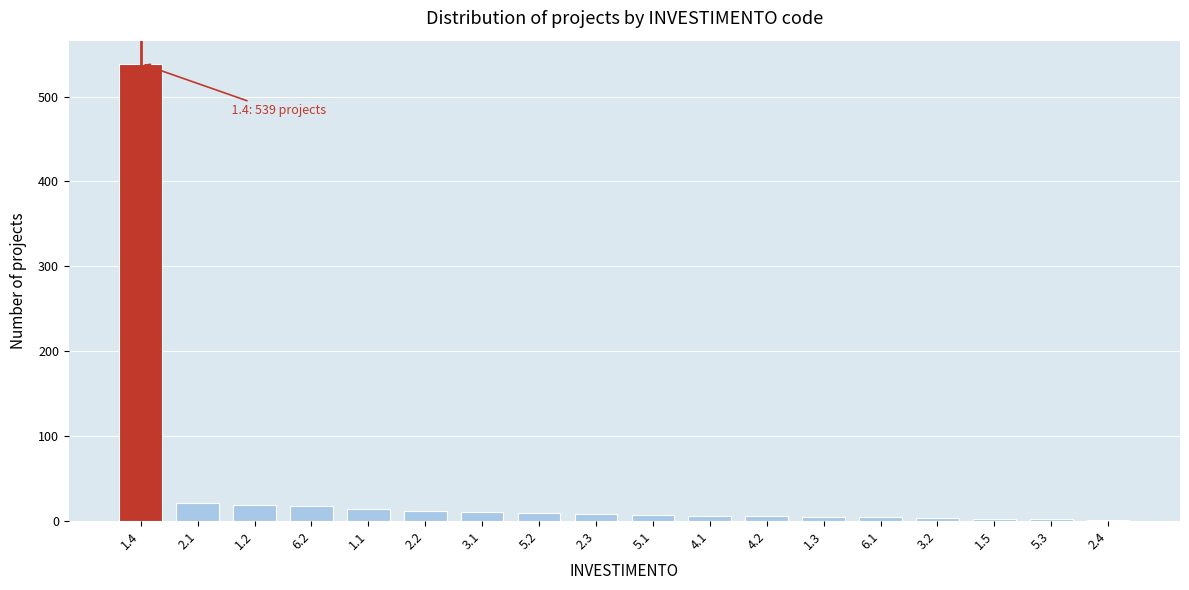

What is the sum of all values?

682